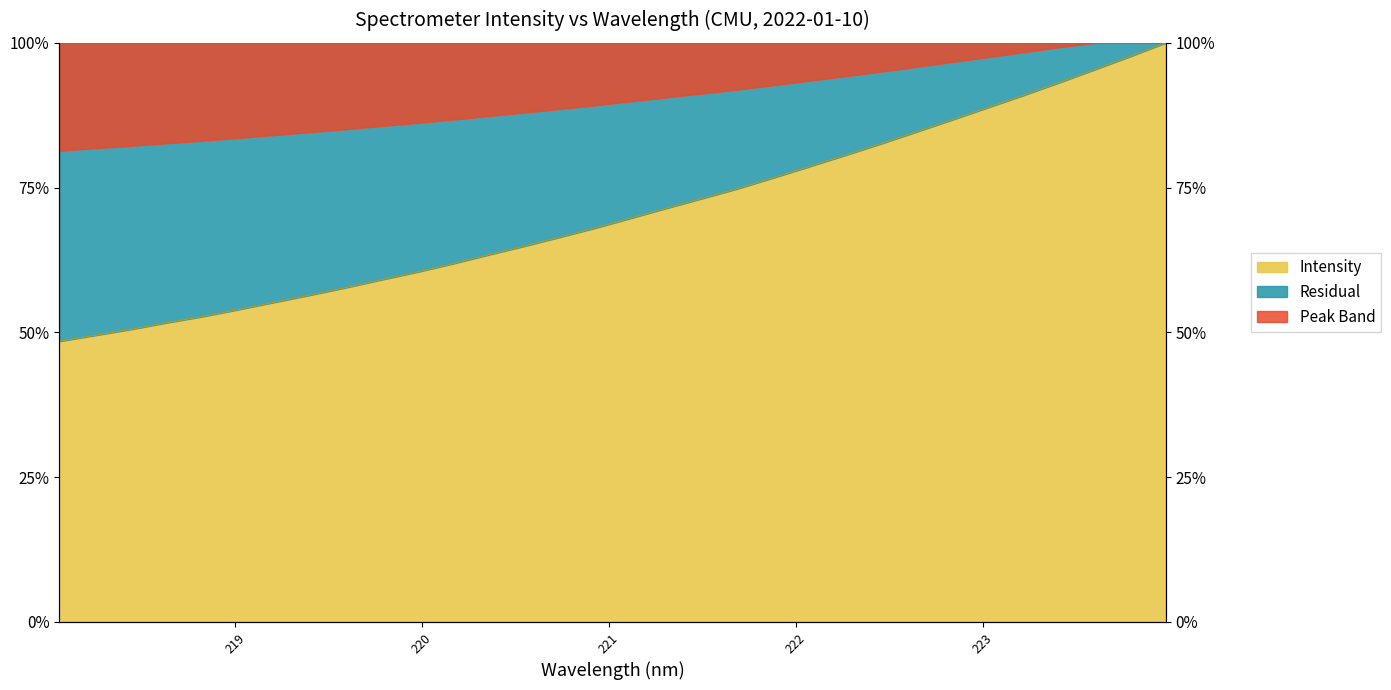

The value at 218.0596 is 0.5. True or false?

True